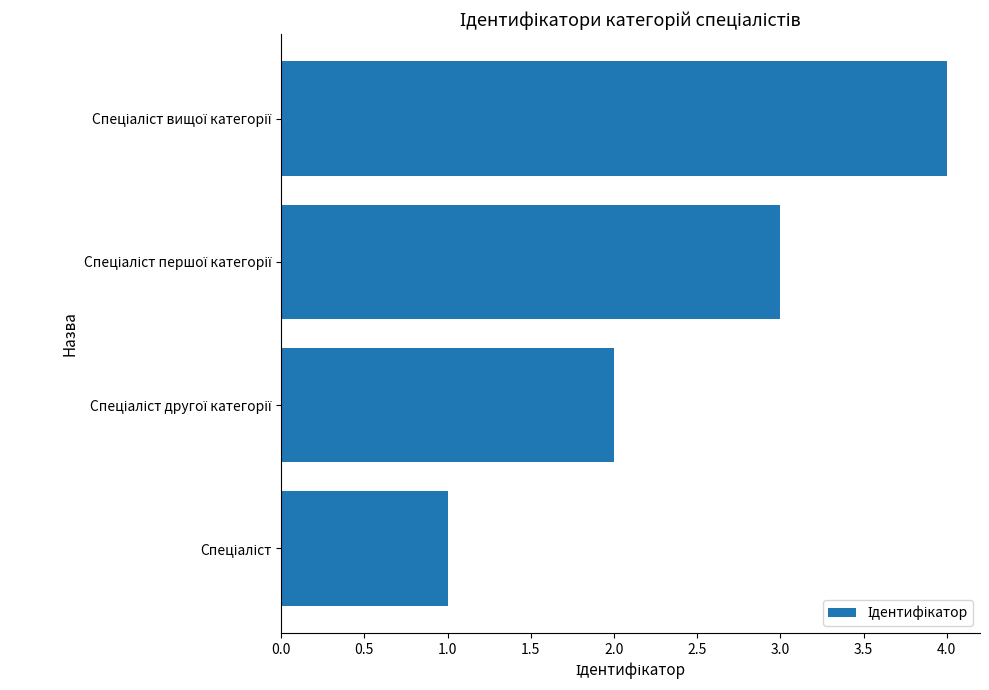

What is the sum of all values?

10